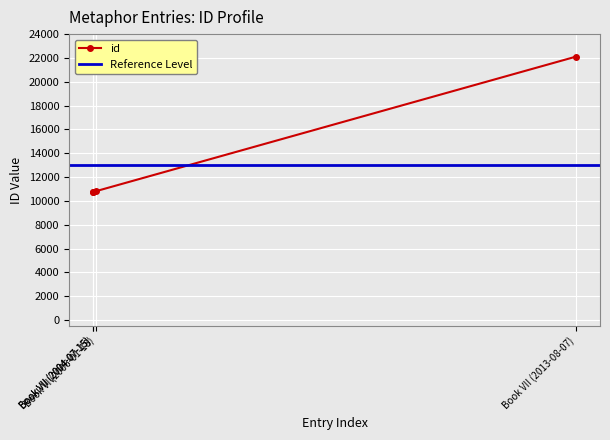

True or false: the data has more than 2 interior local peaks.

False